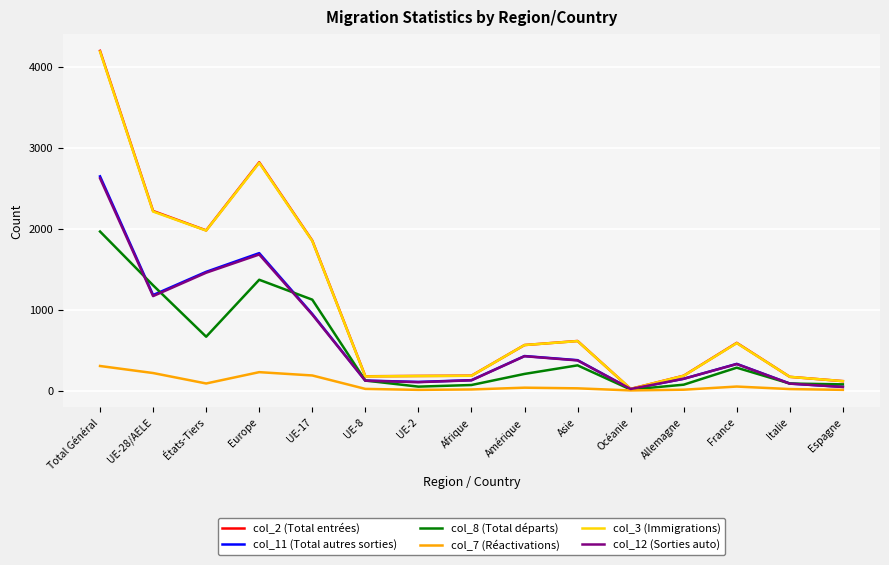

At which category does col_3 (Immigrations) reach its first local peak?

Europe